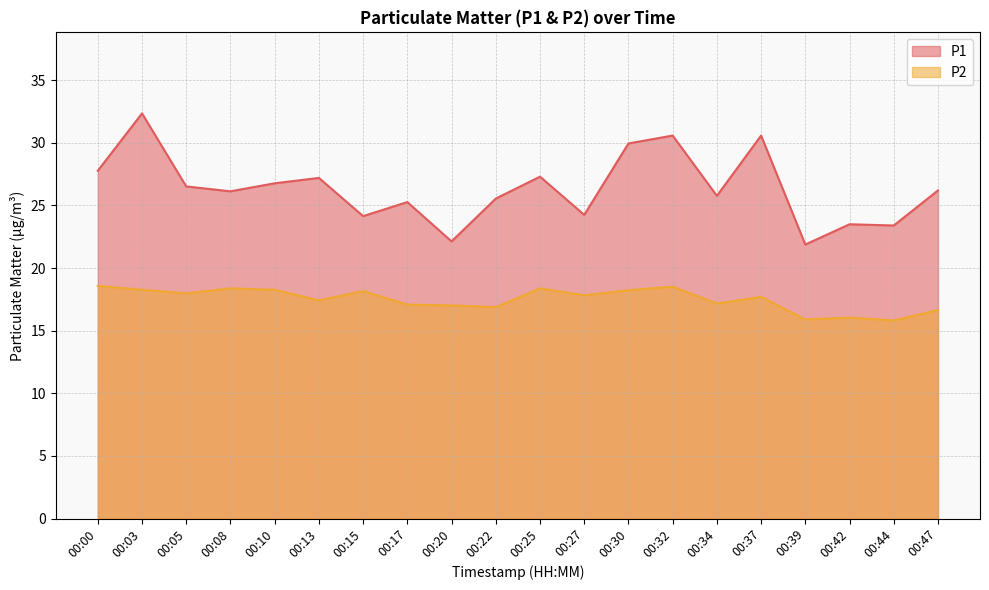

How many series are shown in this chart?

2